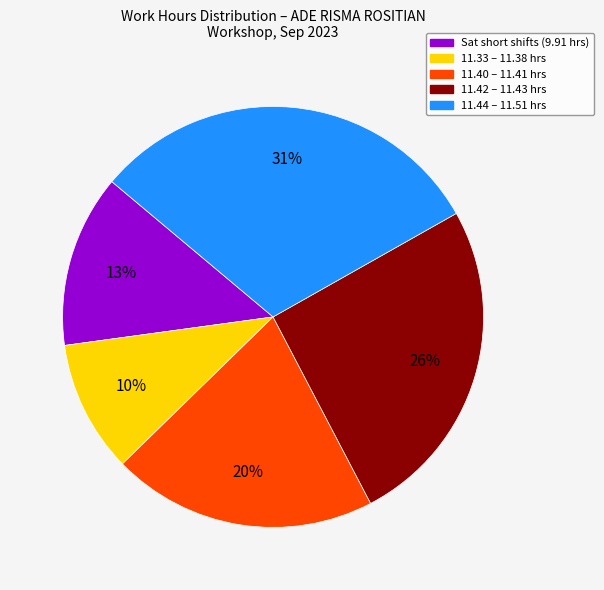

Combined, do Sat short shifts (9.91 hrs) and 11.44 – 11.51 hrs account for over 50%?

No